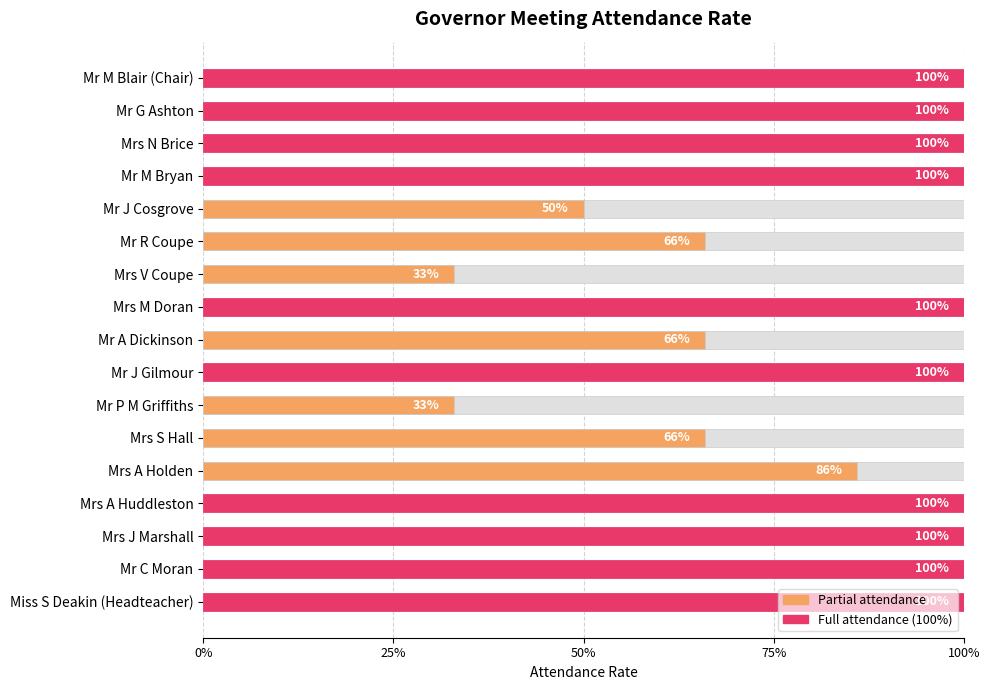

Is it true that the value at Mr C Moran is 1.8?

False